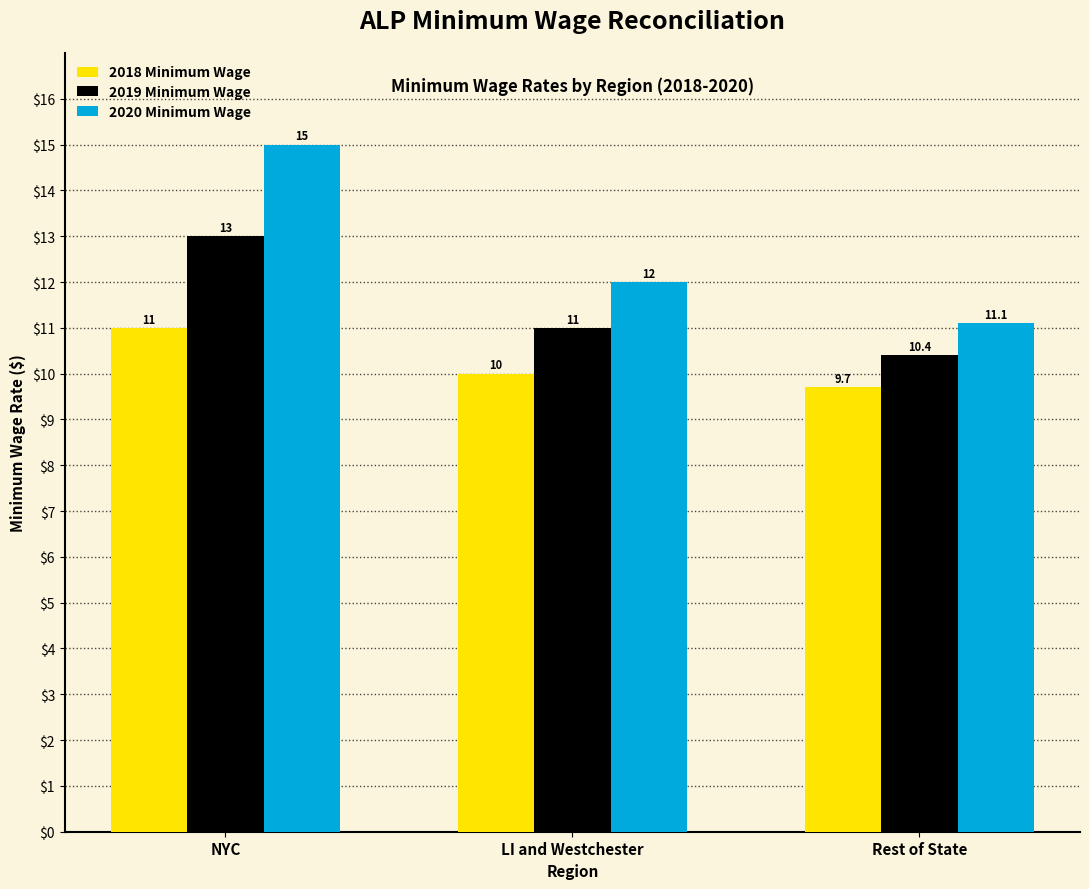

Reading right to left, extract all data points from this chart.

2018 Minimum Wage: 9.7	10.0	11.0
2019 Minimum Wage: 10.4	11.0	13.0
2020 Minimum Wage: 11.1	12.0	15.0